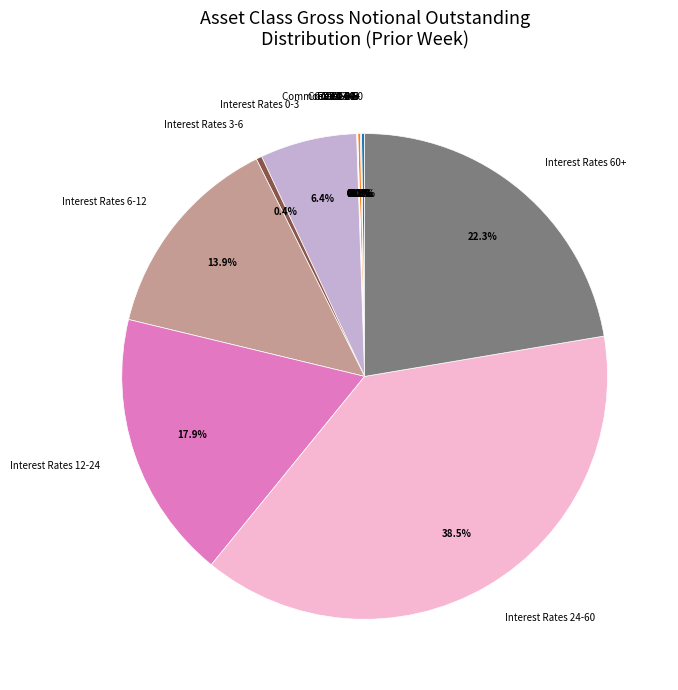

What is the total percentage of Credit 60+ and Interest Rates 3-6?

0.5%